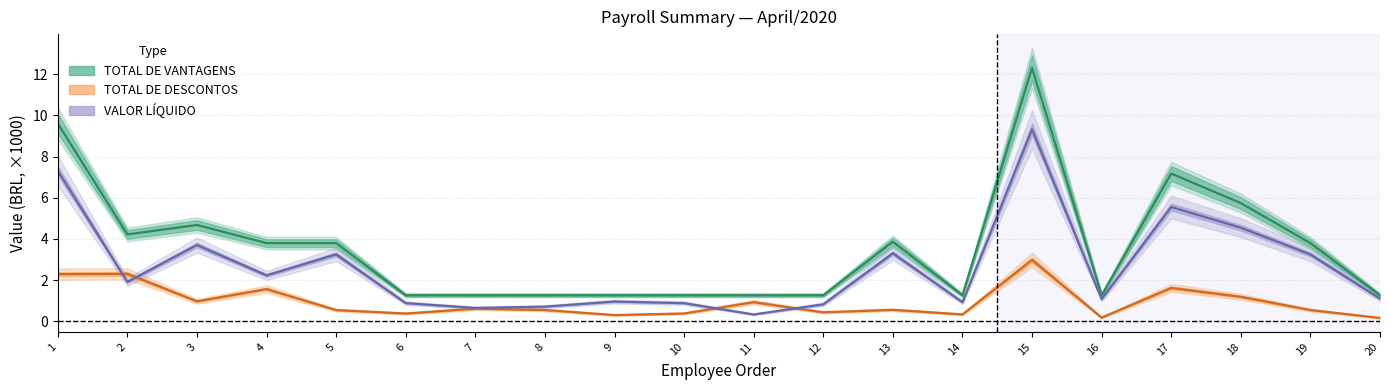

At 14, list the series in order from smallest to largest.

TOTAL DE DESCONTOS, VALOR LIQUIDO, TOTAL DE VANTAGENS